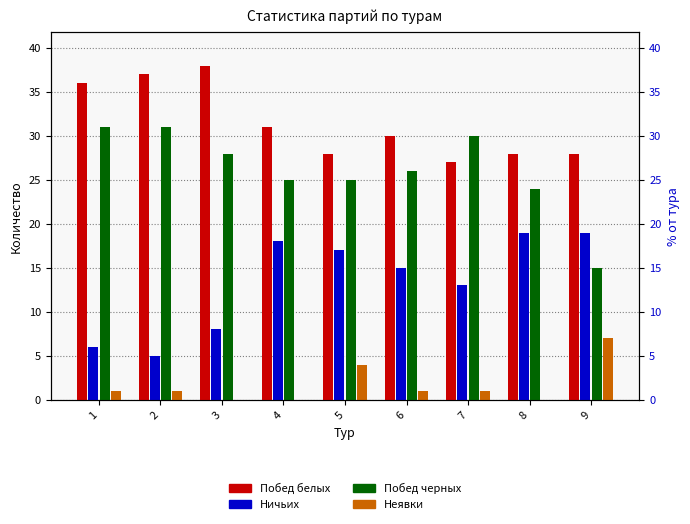

Which series has the largest range (max minus min)?

Побед черных